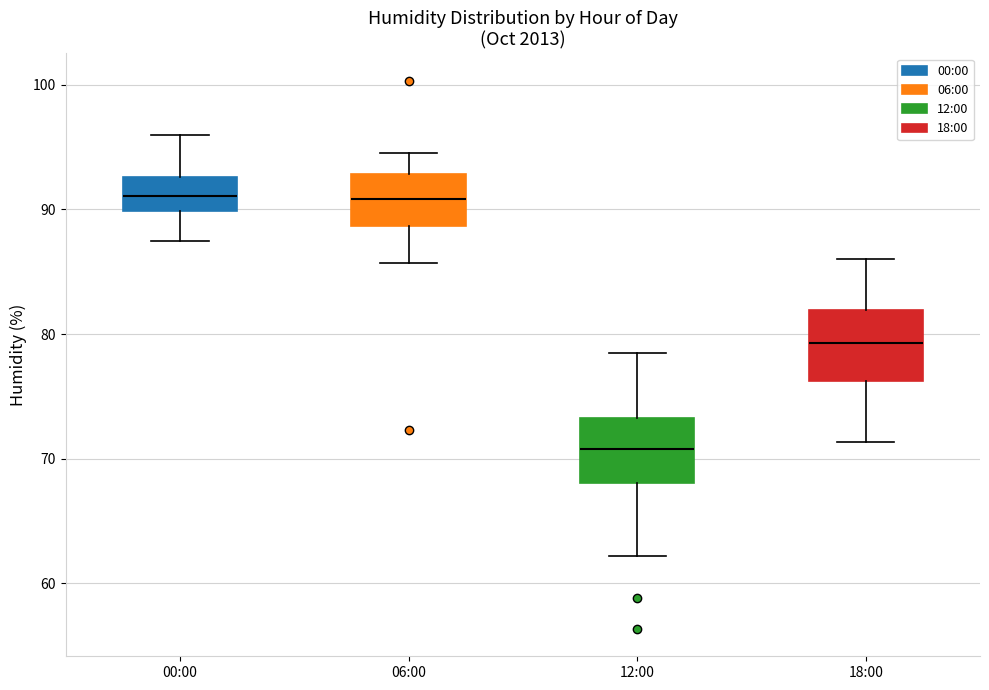

Where does the median line of the box for 12:00 sit on the y-axis? The values are not printed on the chart, so give them approximately, as read against the axis.

71